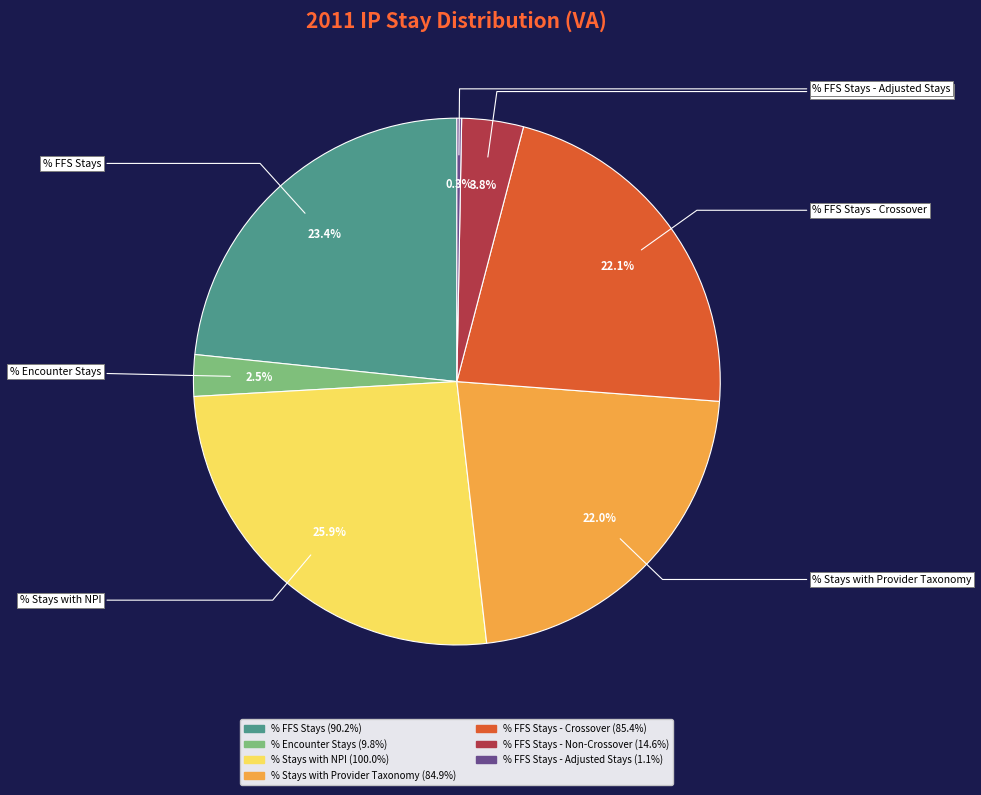

Is there any slice that represents more than half of the pie?

No